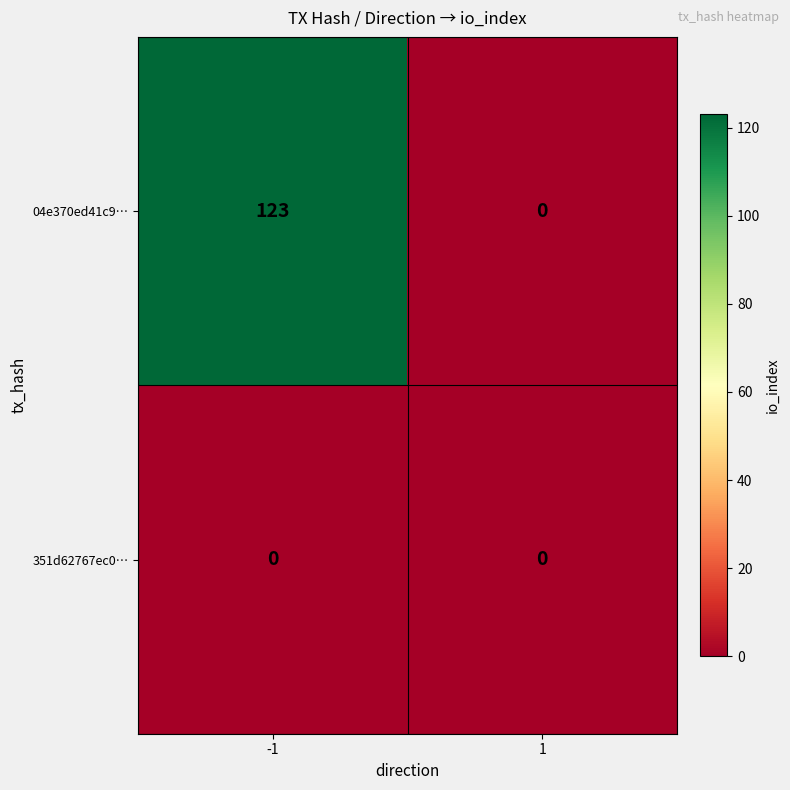

What is the total value across all series at -1?

123